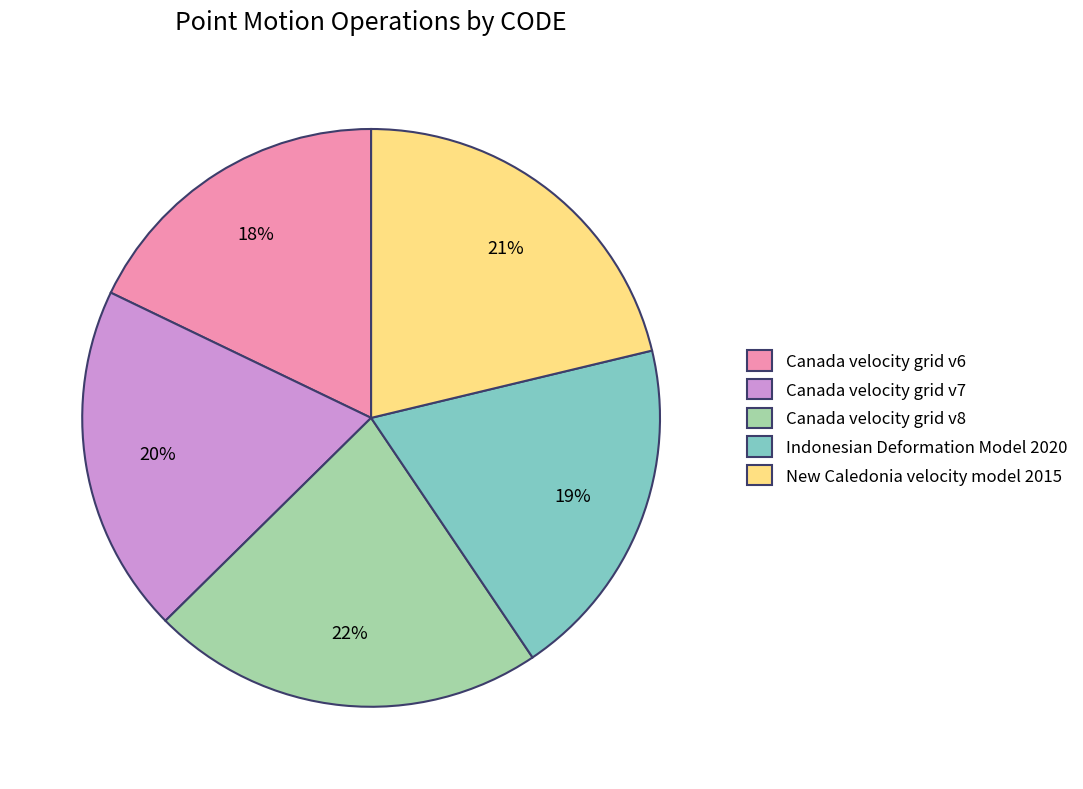

What percentage is the Canada velocity grid v7 slice, to the nearest percent?

20%